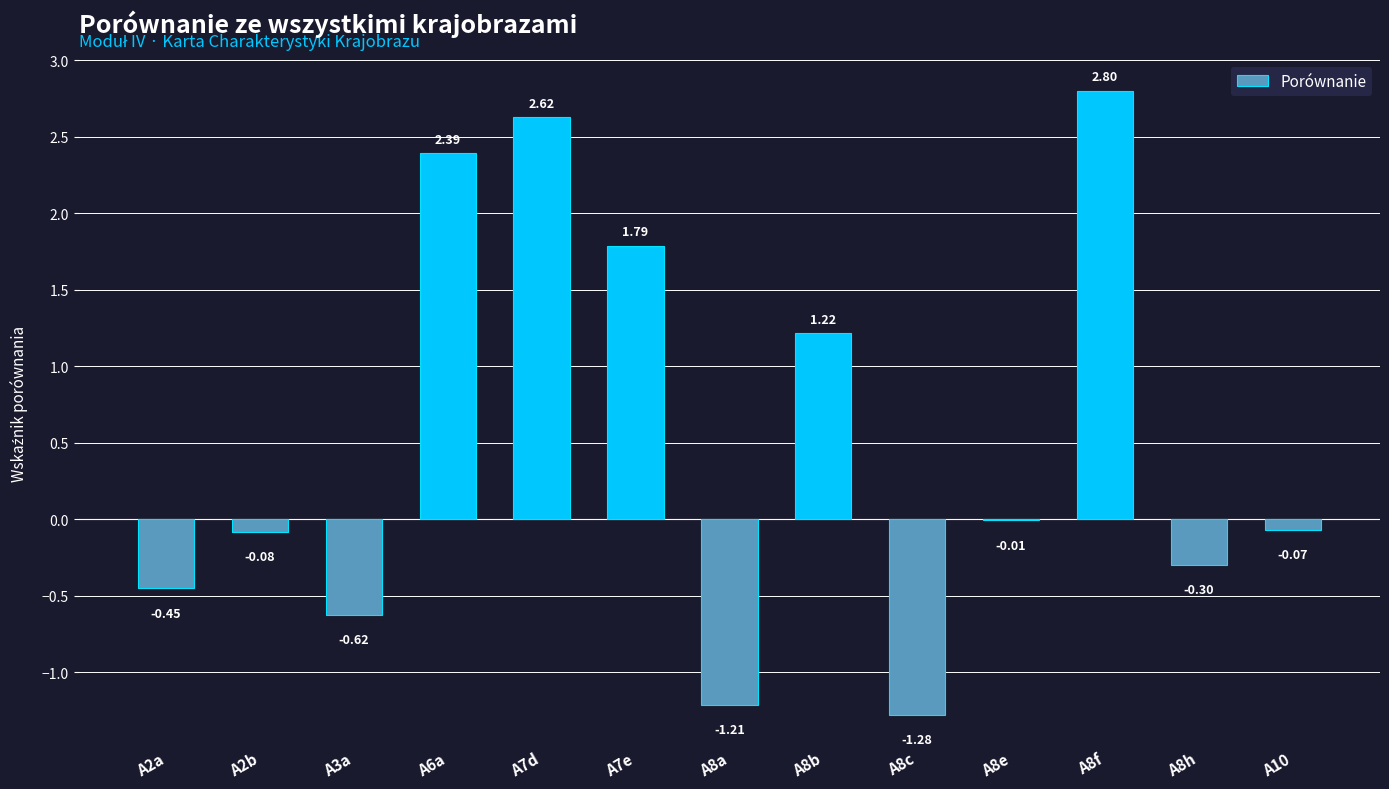

Which has a higher value, A7e or A8a?

A7e